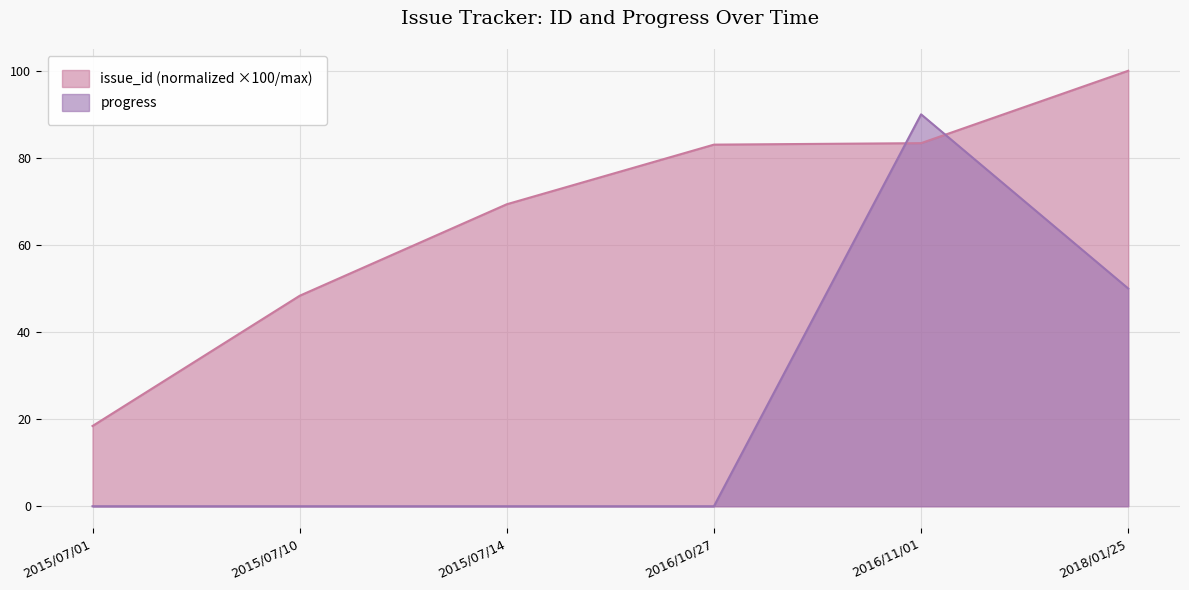

Rank the categories by progress value from highest to lowest.

2016/11/01, 2018/01/25, 2015/07/01, 2015/07/10, 2015/07/14, 2016/10/27